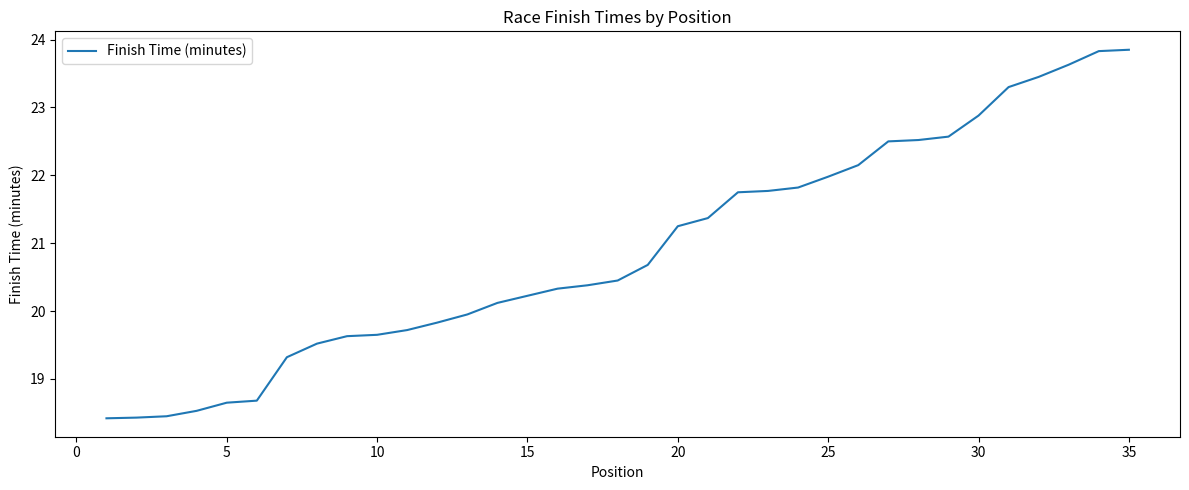

How many categories are shown in the chart?

35